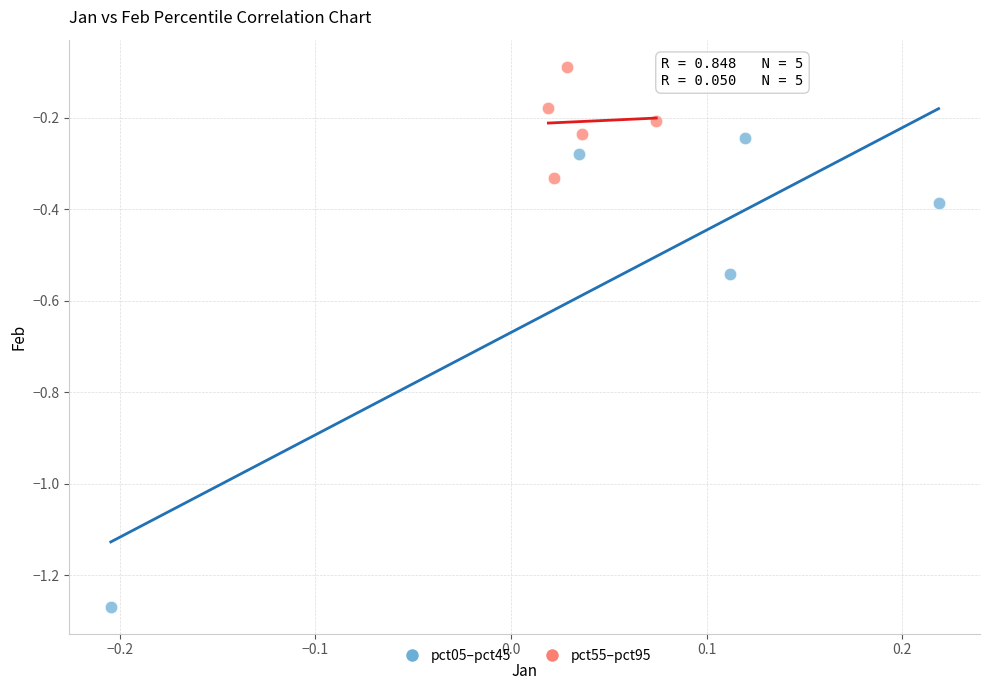

Which series reaches the minimum Y coordinate?

pct05–pct45